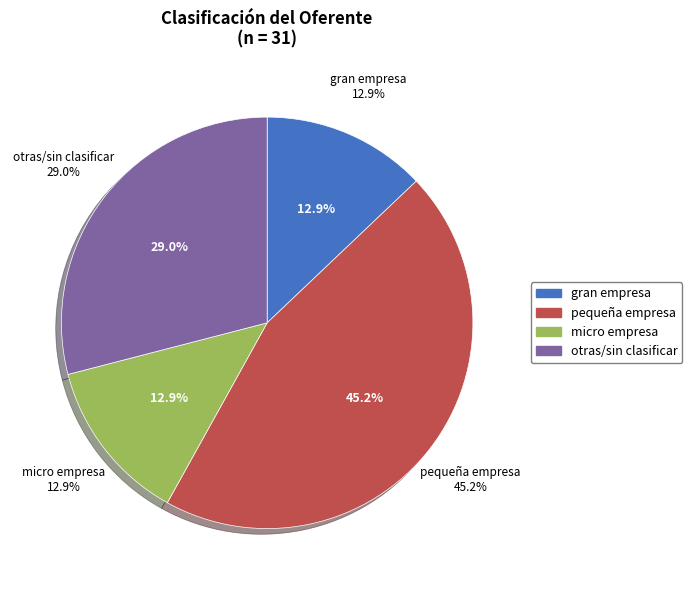

Does any single category account for the majority?

No